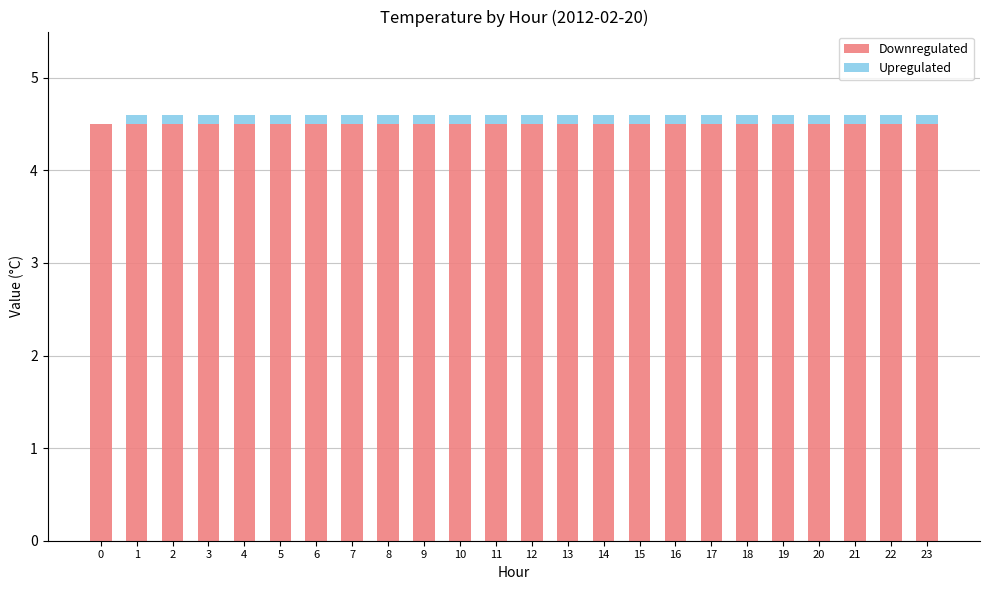

The value of Downregulated at 19 is 4.5. True or false?

True